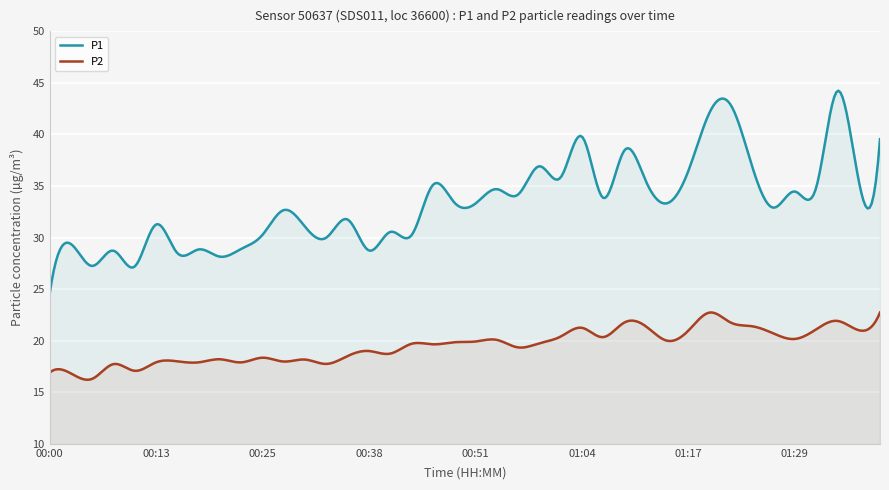

In P1, how many points are lower than both neighbors (excluding endpoints)?

15